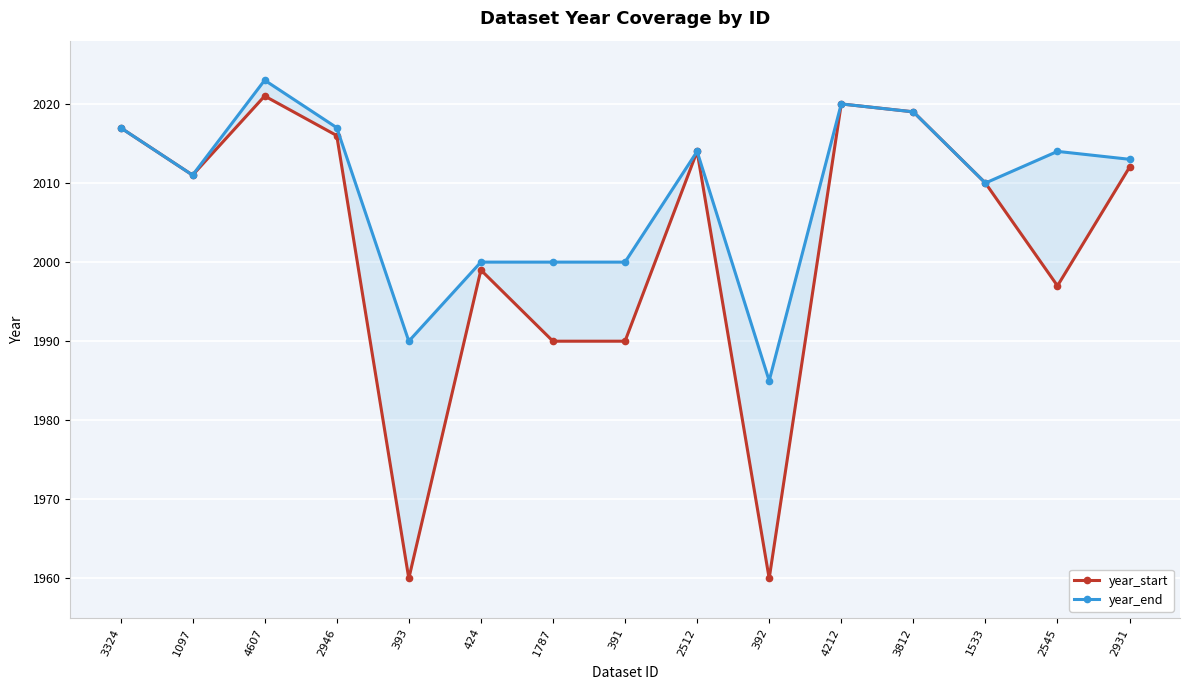

What are all the series names shown in the legend?

year_start, year_end